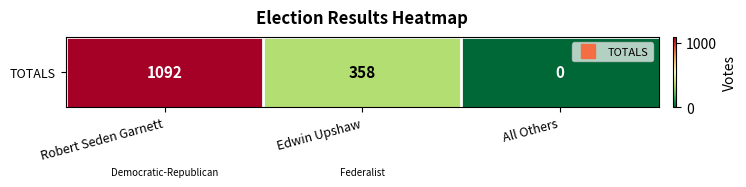

What is the greatest value displayed?

1092